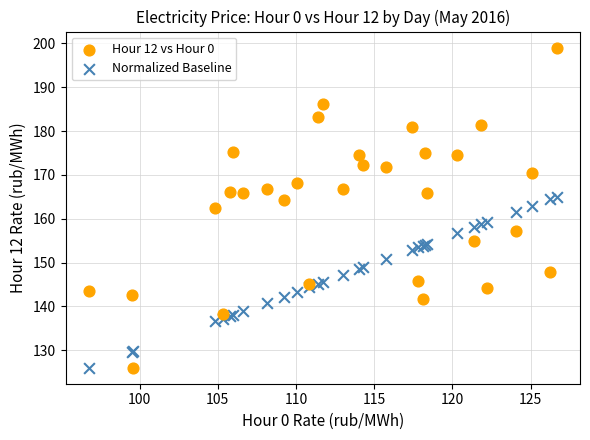

Which series has the largest Y range (max minus min)?

Hour 12 vs Hour 0